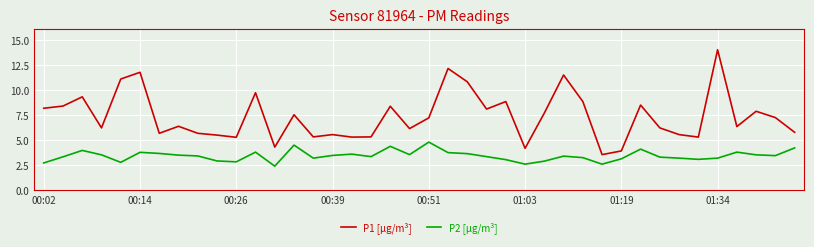

What is the smallest value displayed?

2.4